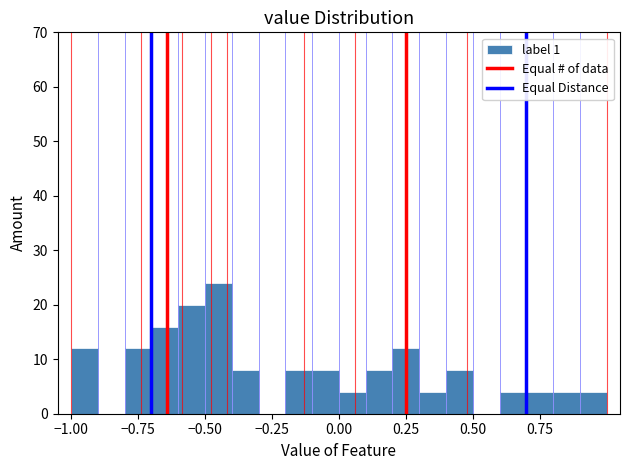

Read against the x-axis, roughly where is the centre of the tallest bar?

-0.45